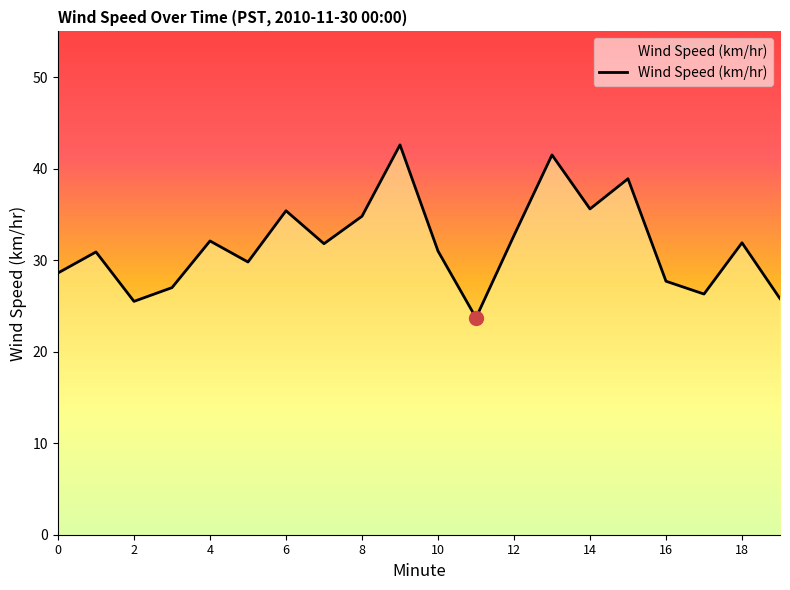

What is the difference between the maximum and minimum values?

18.9